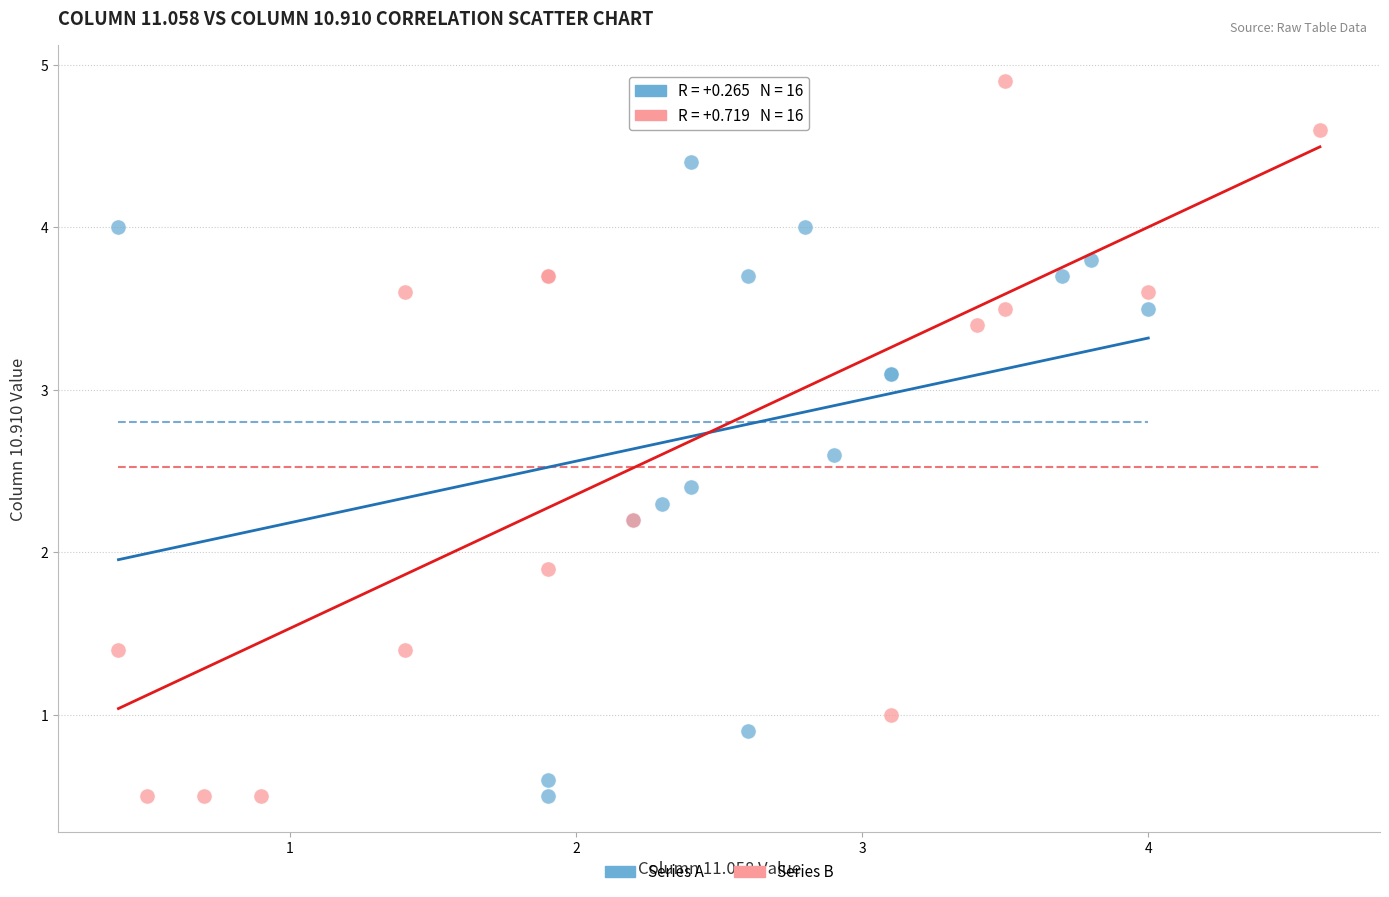

What are all the series names shown in the legend?

Series A, Series B